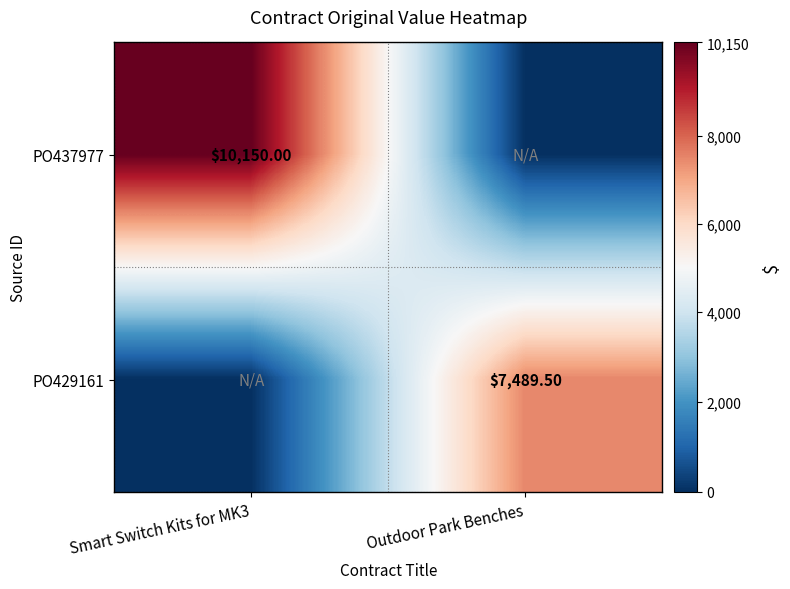

What is the maximum value for PO437977?

10150.0